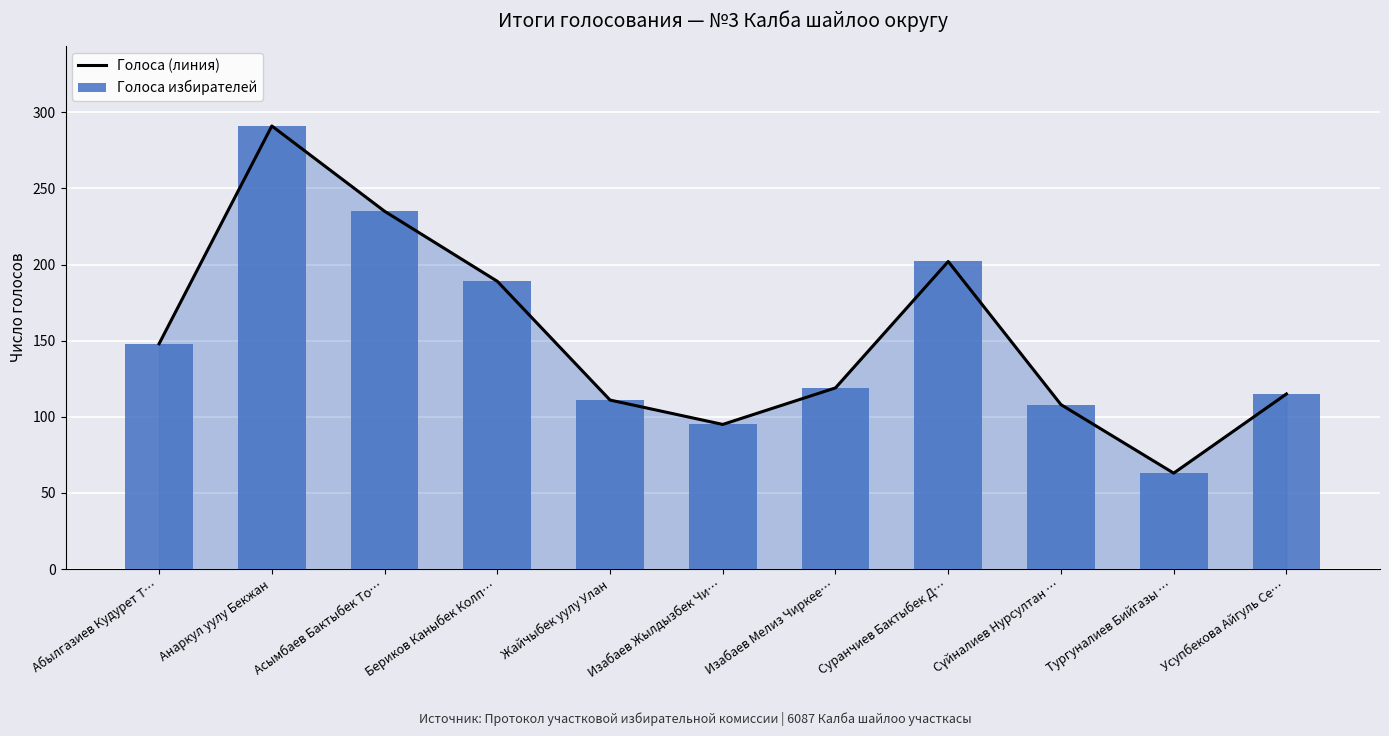

At which category does the chart reach its minimum across all series?

Тургуналиев Бийгазы …